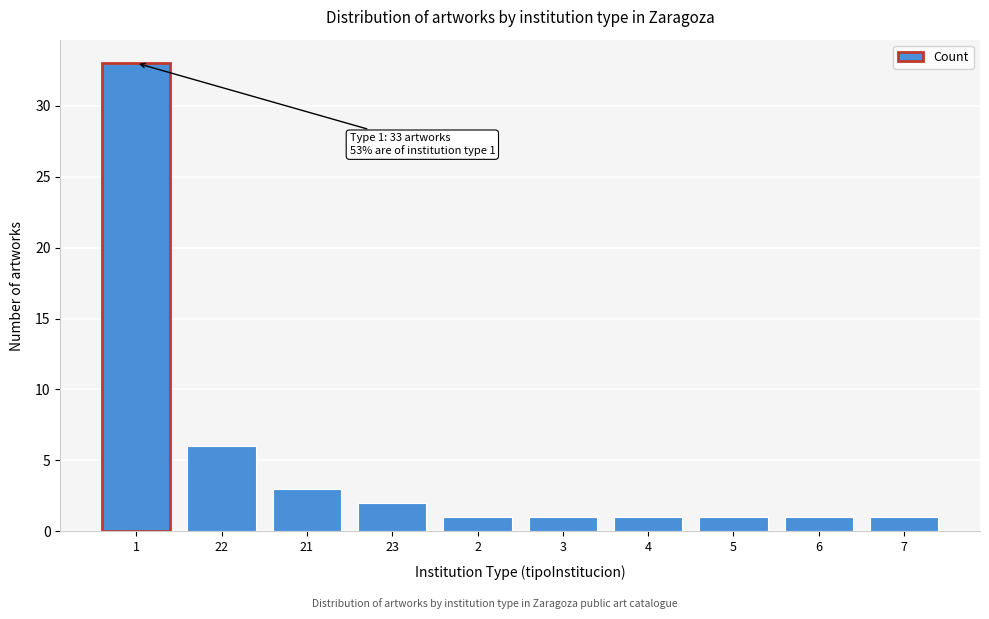

Reading left to right, extract all data points from this chart.

33	6	3	2	1	1	1	1	1	1